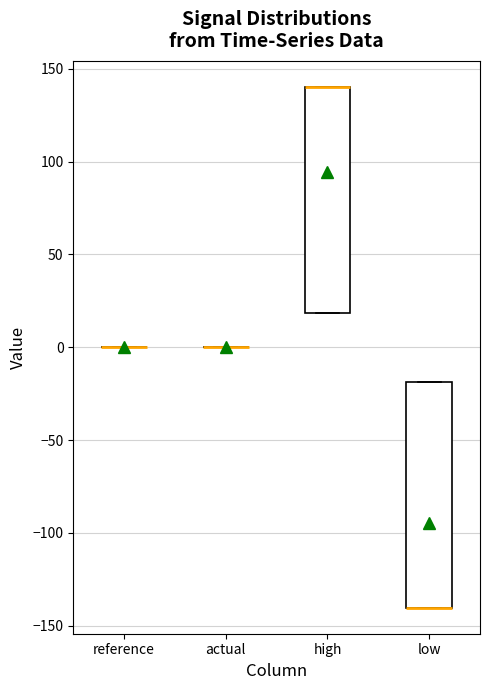

Reading left to right, read every box against the y-axis: the position of its median line, the range the box covers, and the ends of its whiskers. The values are not printed on the chart, so give them approximately, as read against the axis.

reference: box collapsed to a line at 0, whiskers 0 to 0
actual: box collapsed to a line at 0, whiskers 0 to 0
high: median 140 (drawn on the box's upper edge), box 20 to 140, whiskers 20 to 140
low: median -140 (drawn on the box's lower edge), box -140 to -20, whiskers -140 to -20